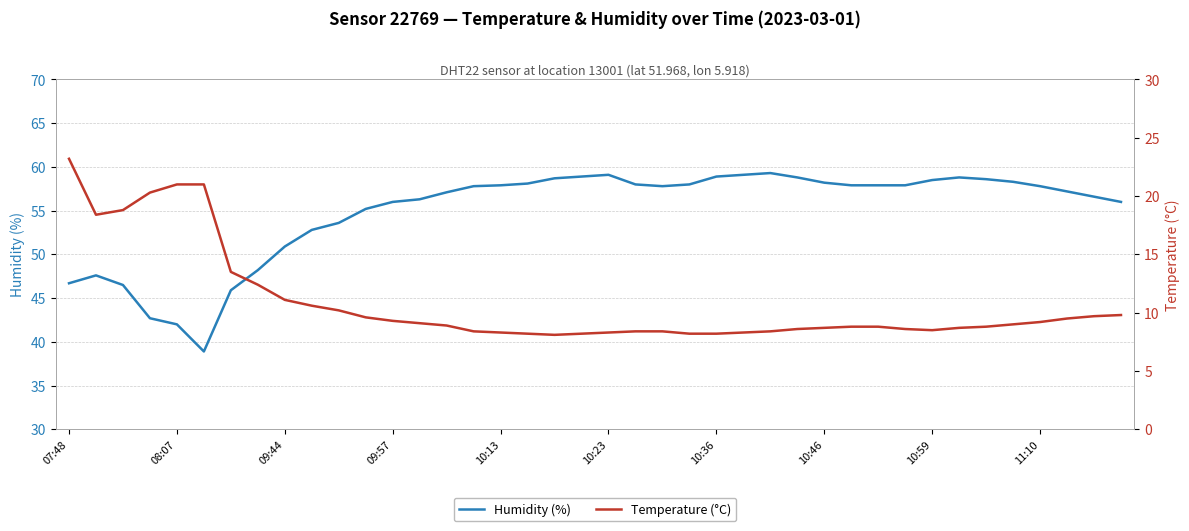

The Humidity (%) series shows 58.0 at 21. True or false?

True